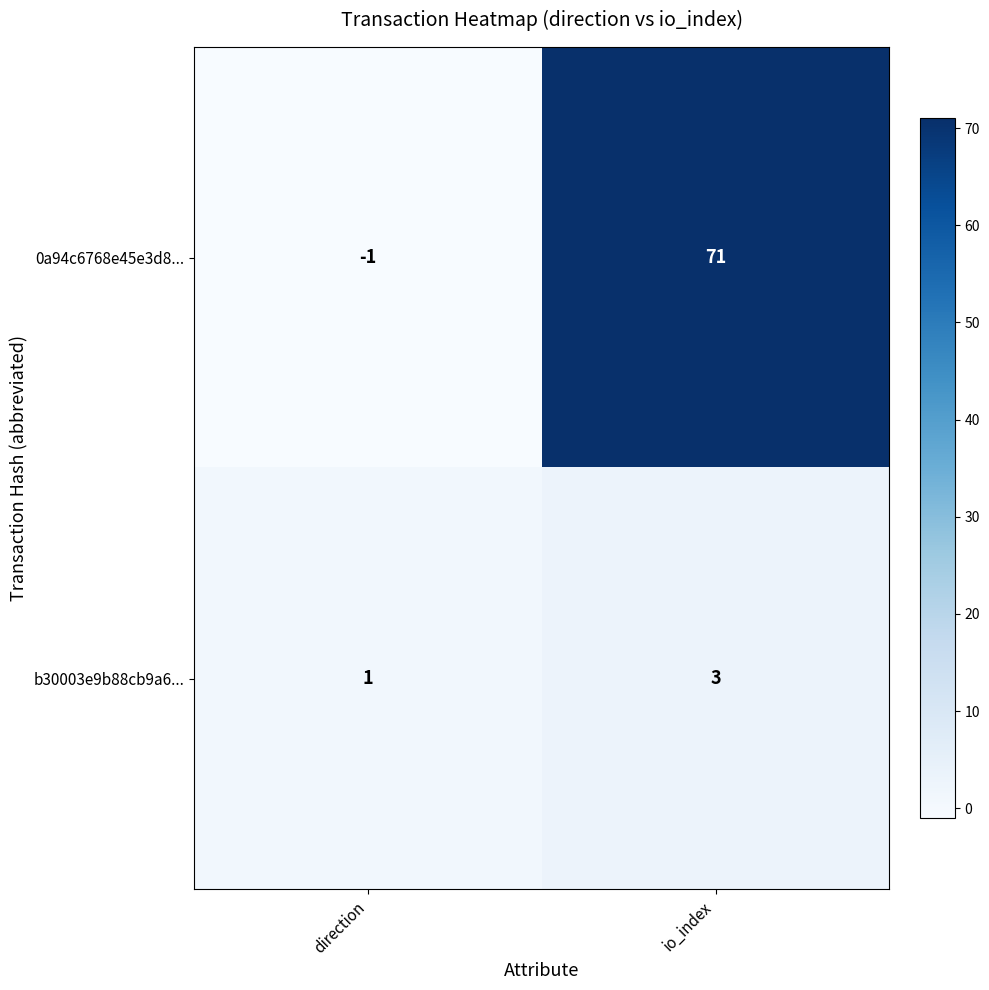

Which series has the widest spread of values?

0a94c6768e45e3d8...